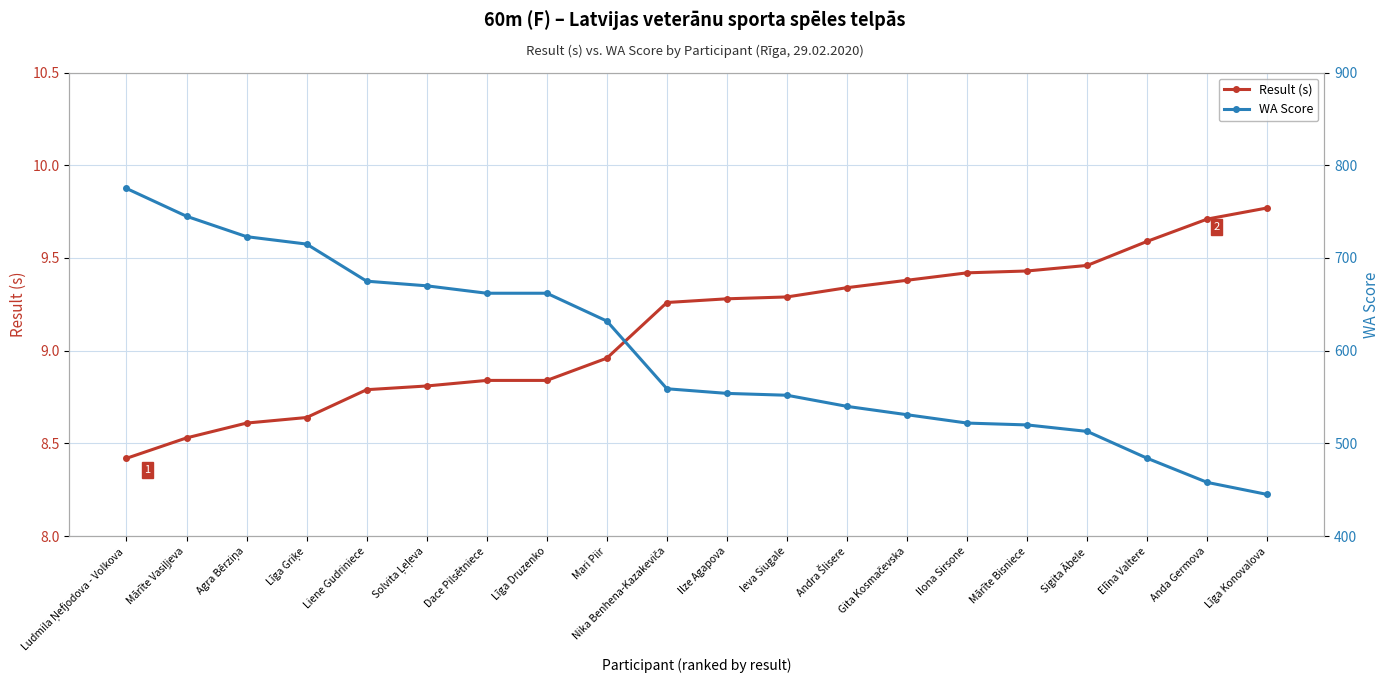

Which has a higher value, Ieva Siugale or Mārīte Vasiļjeva?

Ieva Siugale